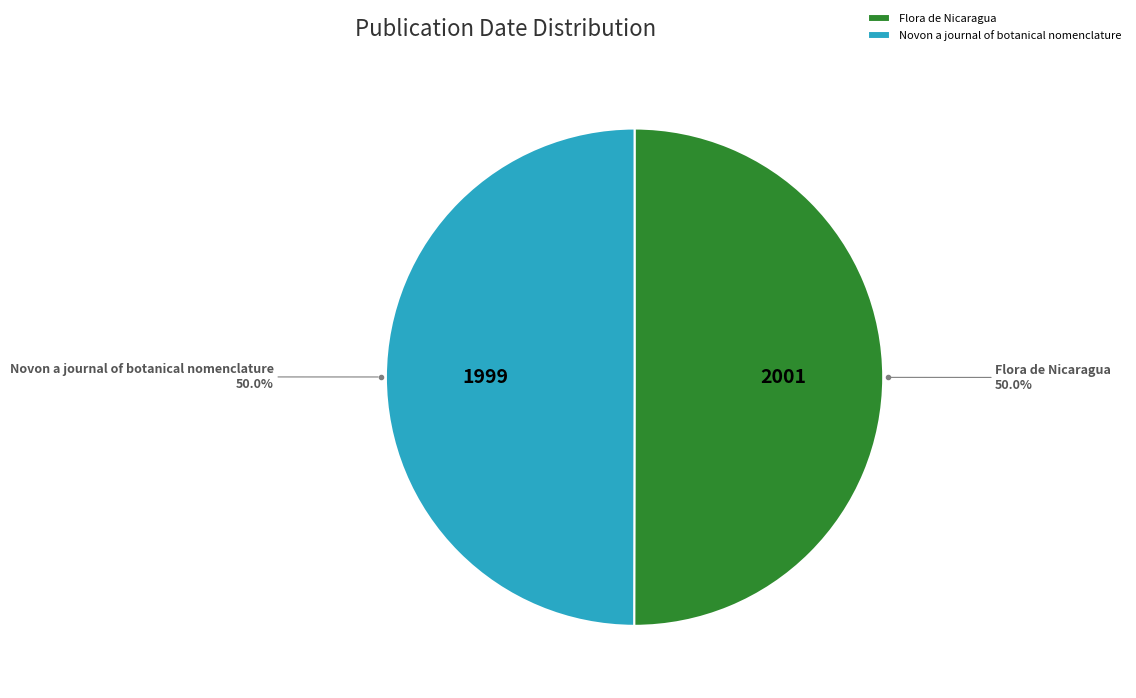

What portion of the pie excludes Flora de Nicaragua?

50.0%